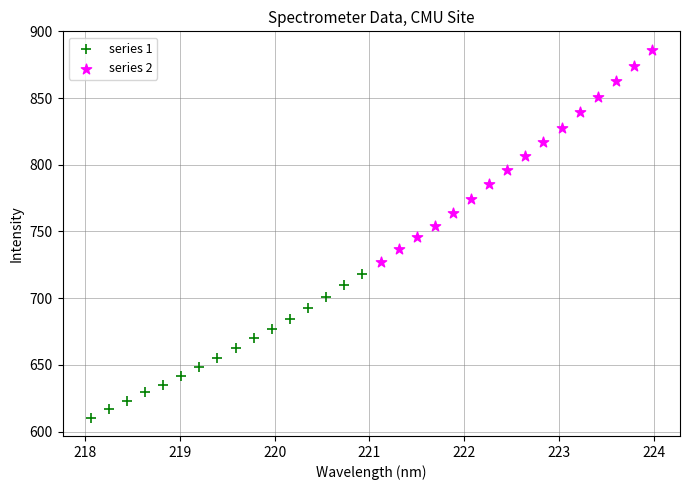

What are all the series names shown in the legend?

series 1, series 2